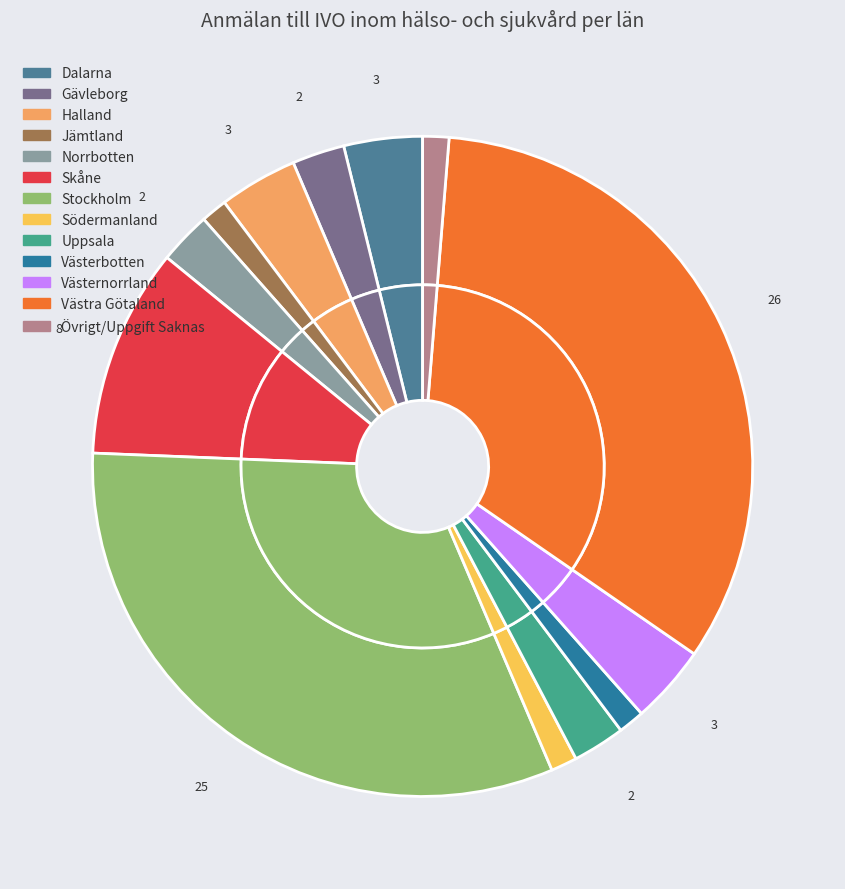

Do Östergötland and Jämtland together represent more than half of the pie?

No